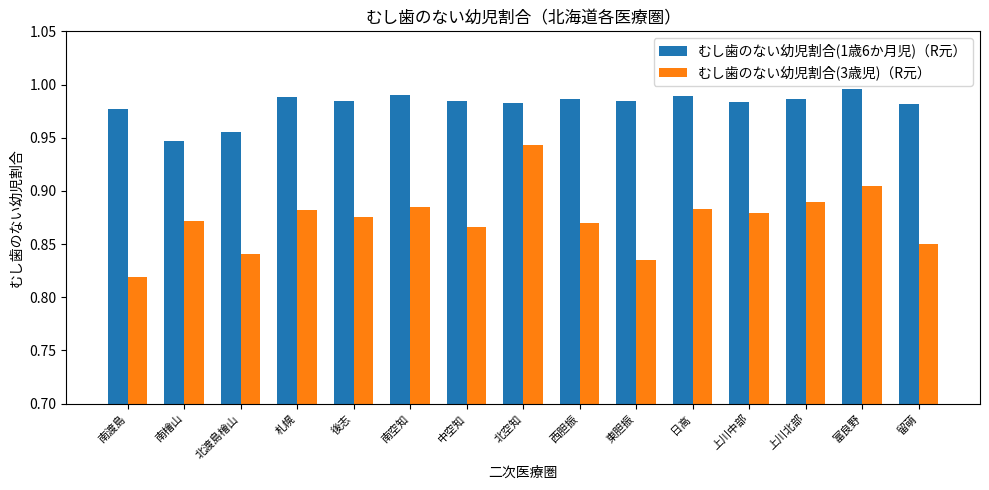

List the series in order of their overall mean, lowest first.

むし歯のない幼児割合(3歳児)（R元）, むし歯のない幼児割合(1歳6か月児)（R元）